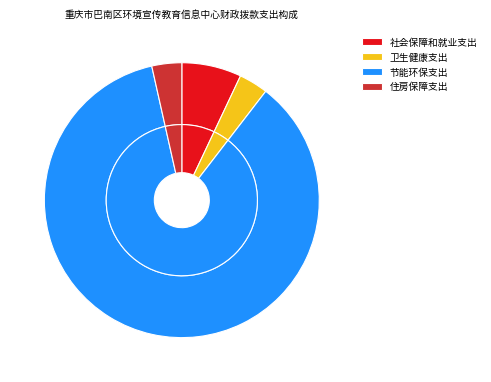

What portion of the pie excludes 卫生健康支出?

96.6%